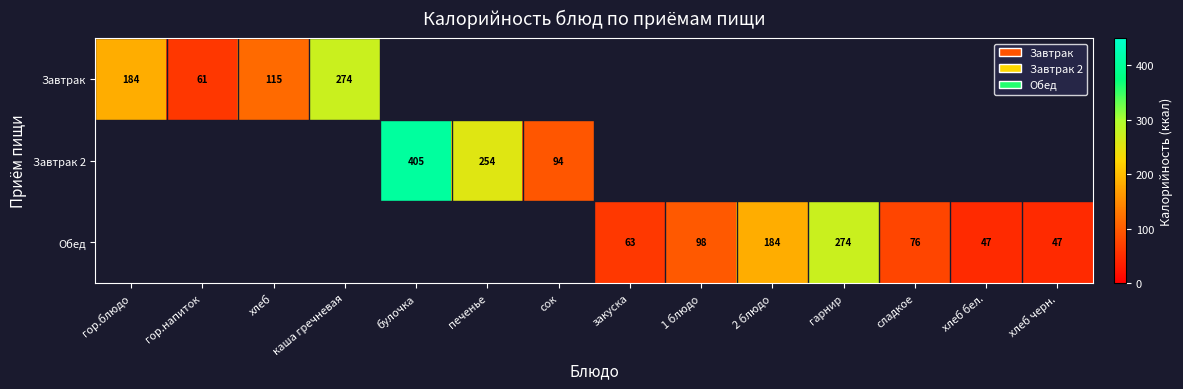

Between гарнир and булочка, which is larger?

булочка